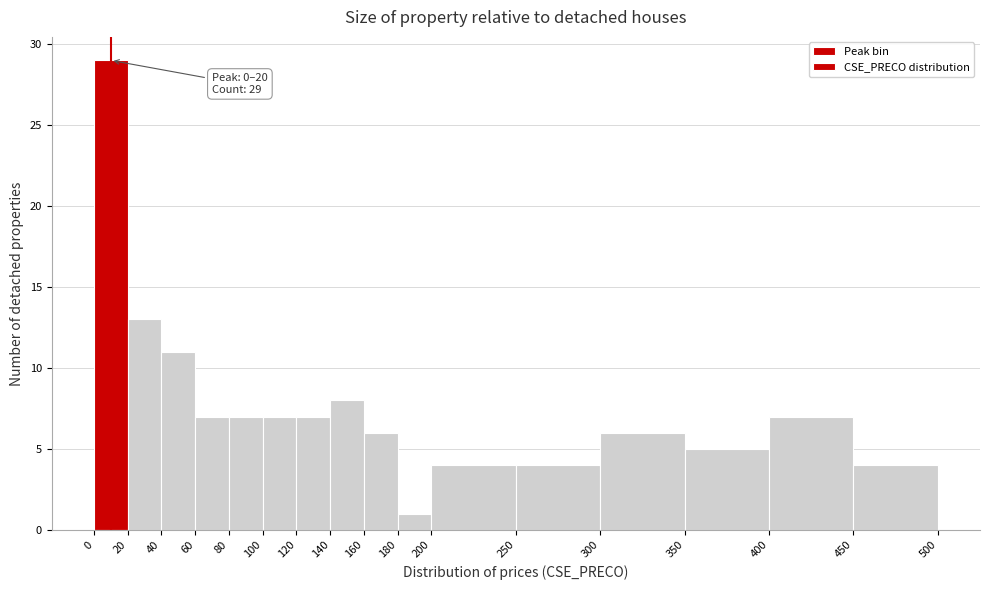

Which range on the x-axis has the tallest bar?

0 to 20